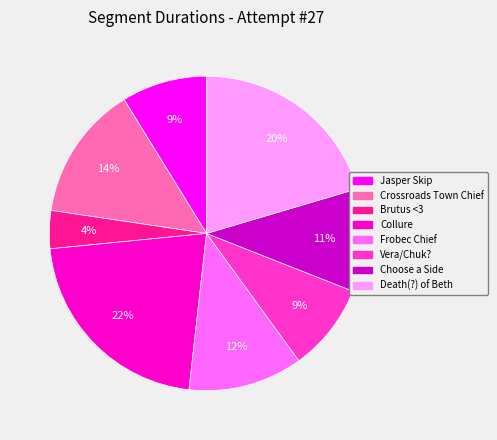

Does Collure account for over 50% of the chart?

No